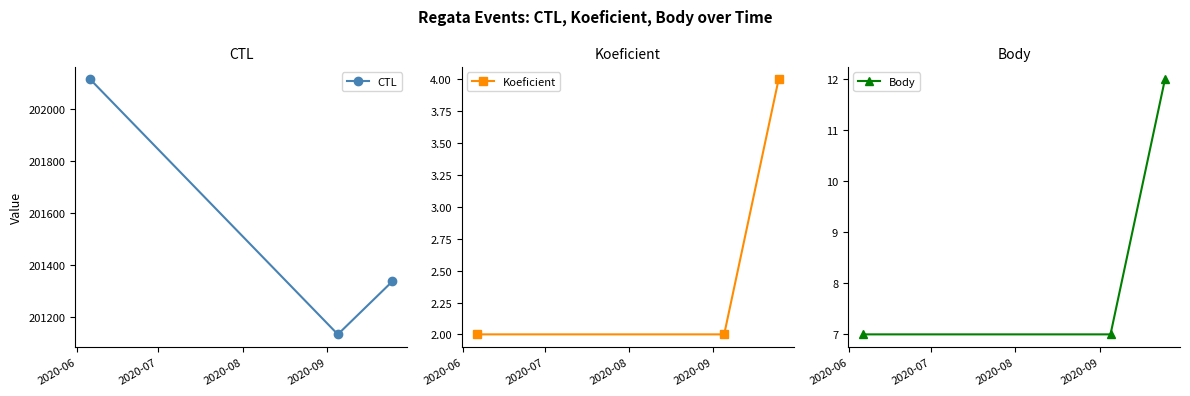

What is the maximum value for CTL?

202113